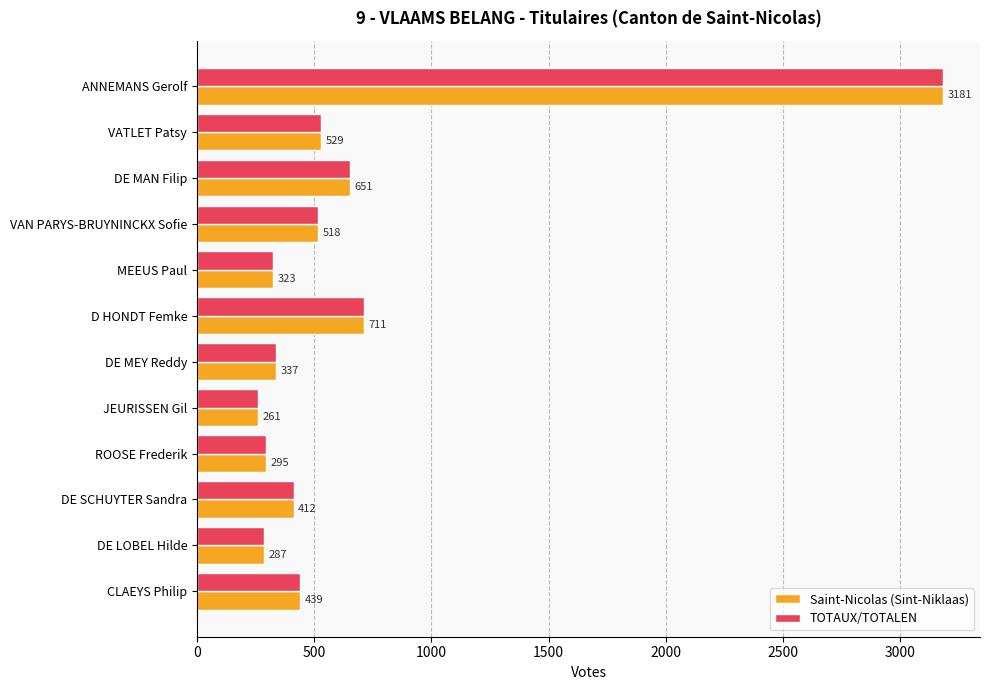

What is the lowest value of the TOTAUX/TOTALEN series?

261